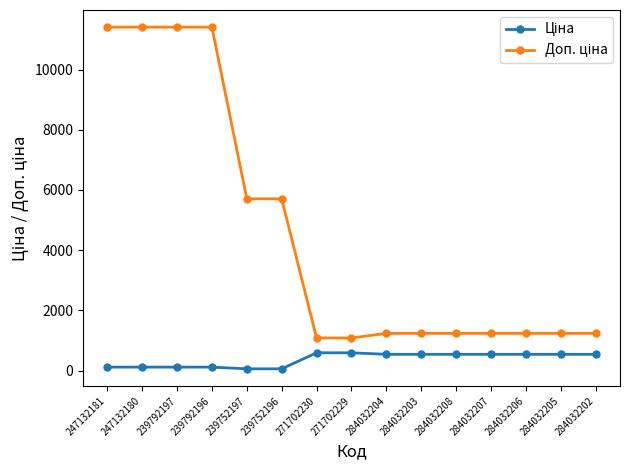

What is the total value across all series at 284032205?

1774.4